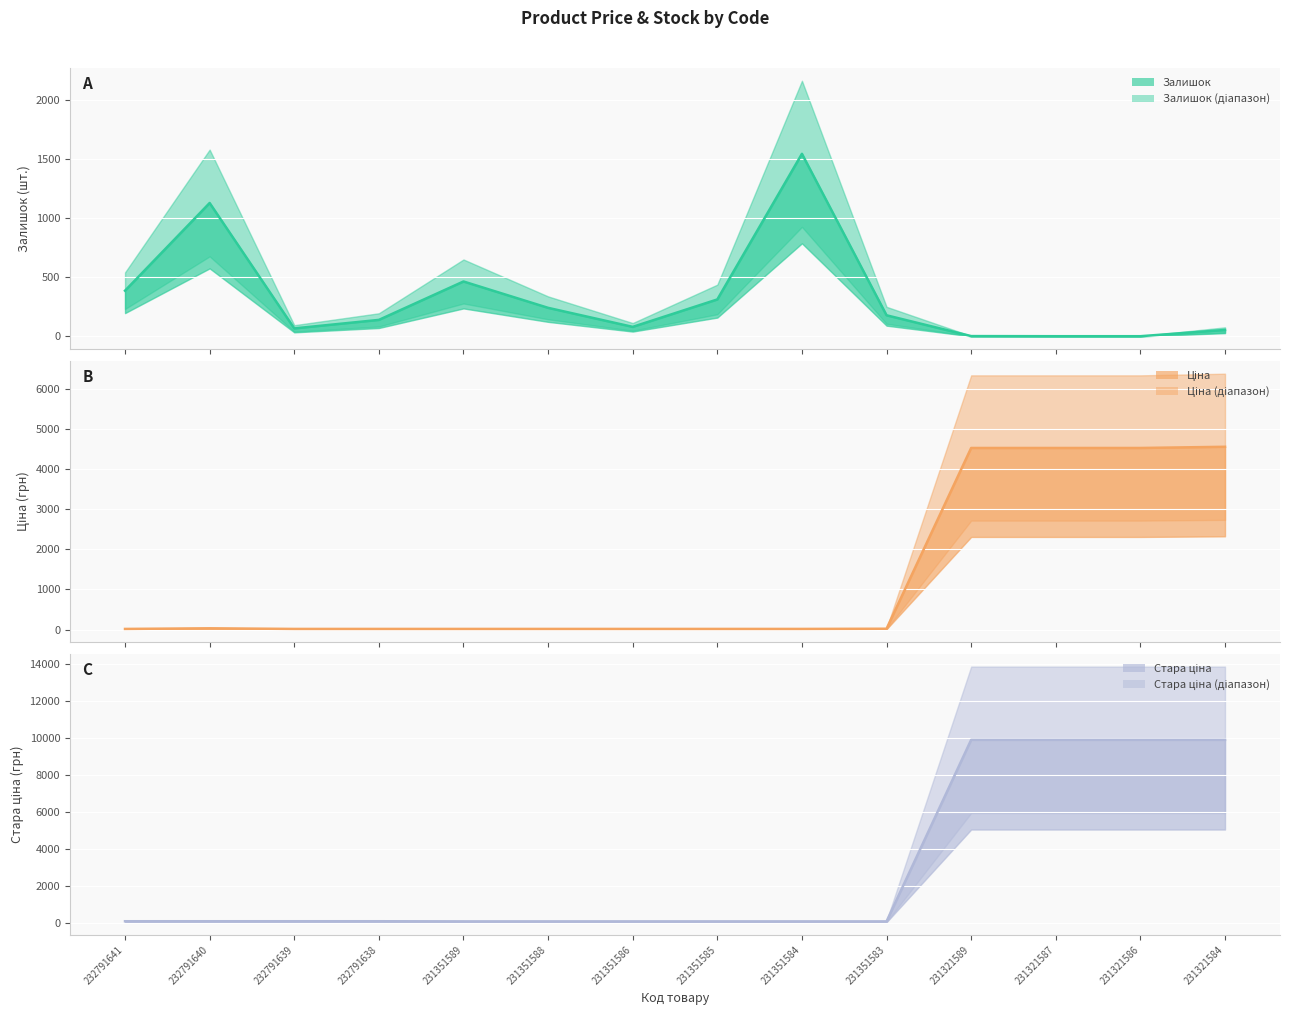

Which series has the widest spread of values?

Стара ціна